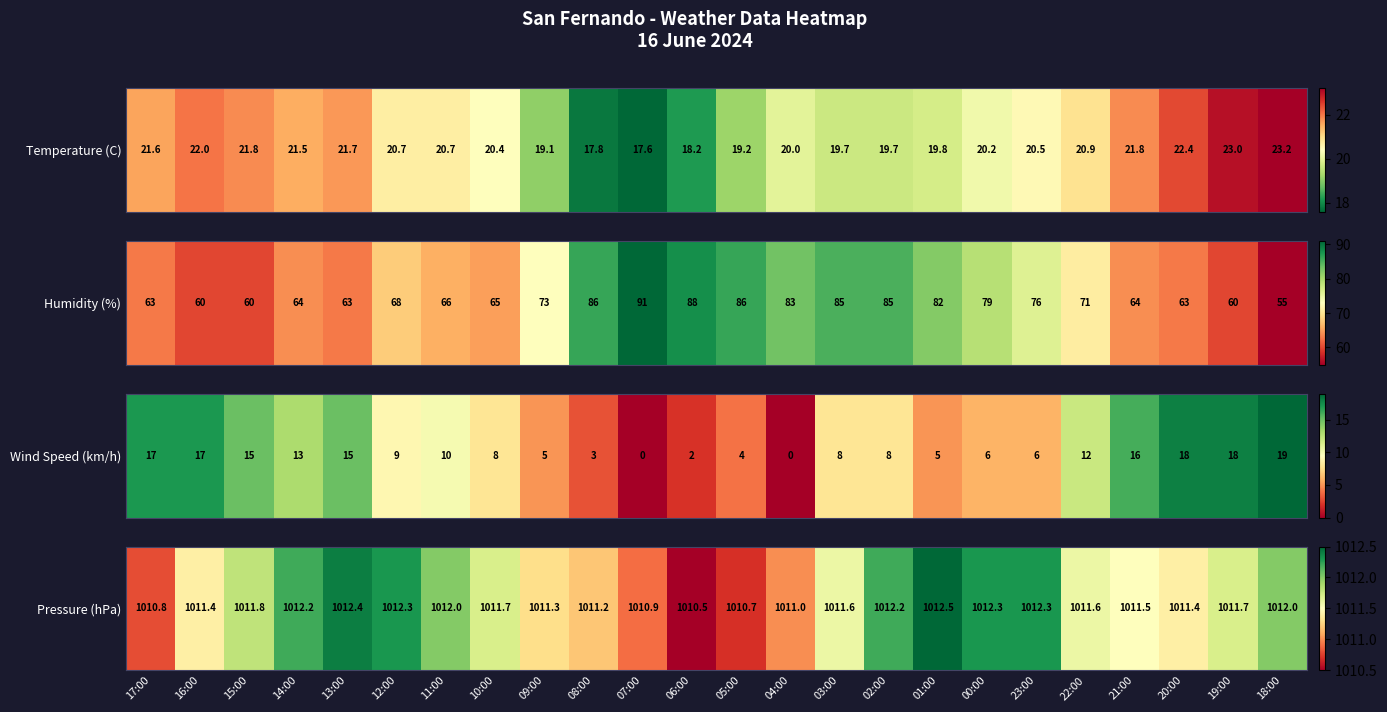

Count the number of values greater than 1011.

19